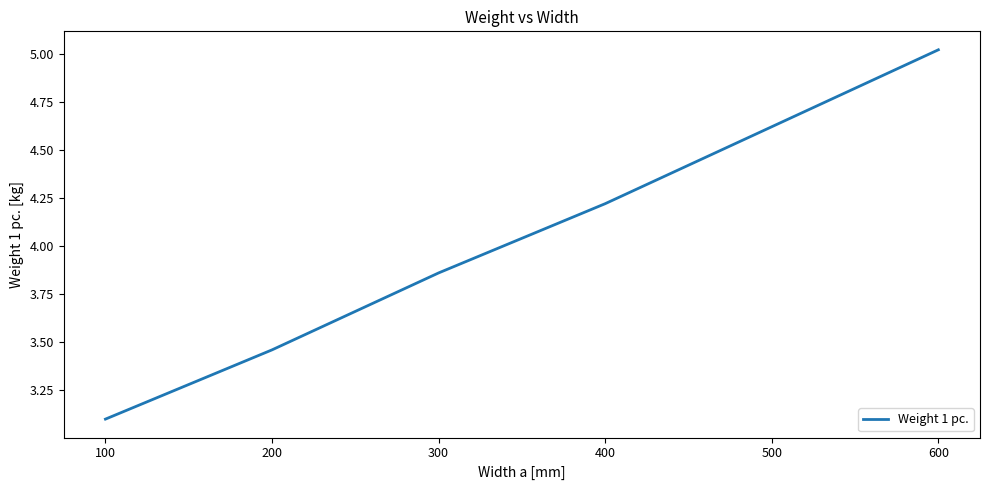

Which label corresponds to the largest value in the chart?

600